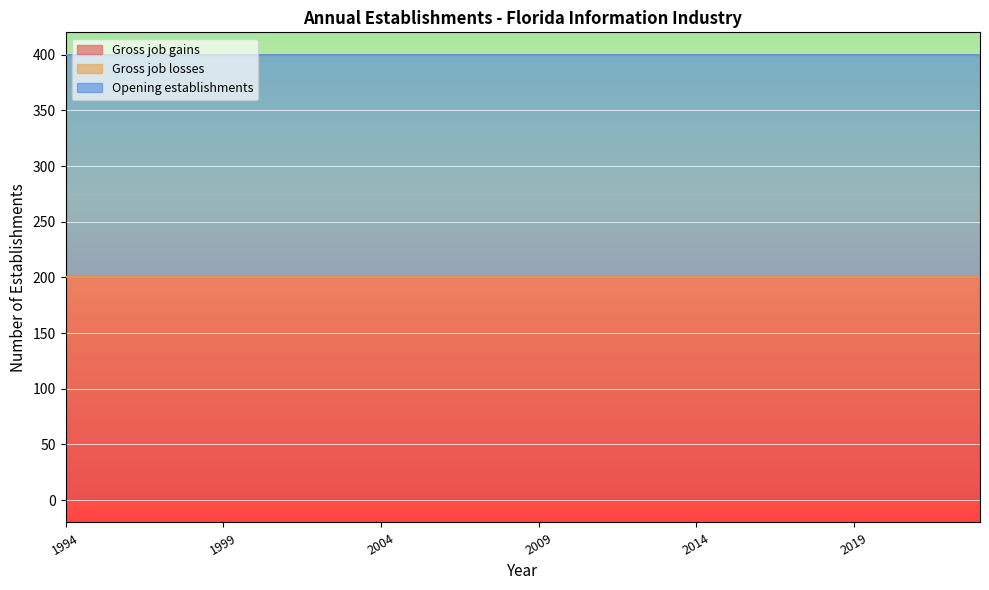

Reading right to left, transcribe all the data shown in this chart.

Gross job gains: 200	200	200	200	200	200	200	200	200	200	200	200	200	200	200	200	200	200	200	200	200	200	200	200	200	200	200	200	200	200
Gross job losses: 0	0	0	0	0	0	0	0	0	0	0	0	0	0	0	0	0	0	0	0	0	0	0	0	0	0	0	0	0	0
Opening establishments: 200	200	200	200	200	200	200	200	200	200	200	200	200	200	200	200	200	200	200	200	200	200	200	200	200	200	200	200	200	200